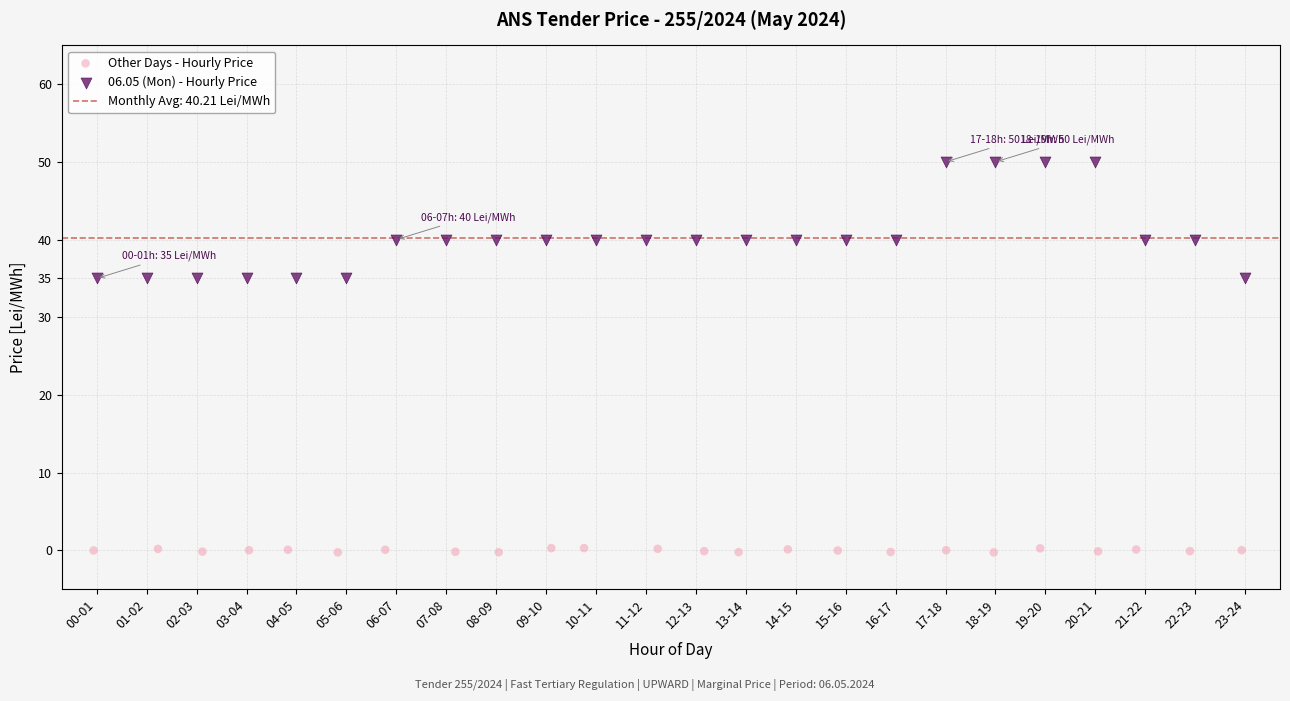

Which series reaches the maximum Y coordinate?

06.05 (Mon) - Hourly Price